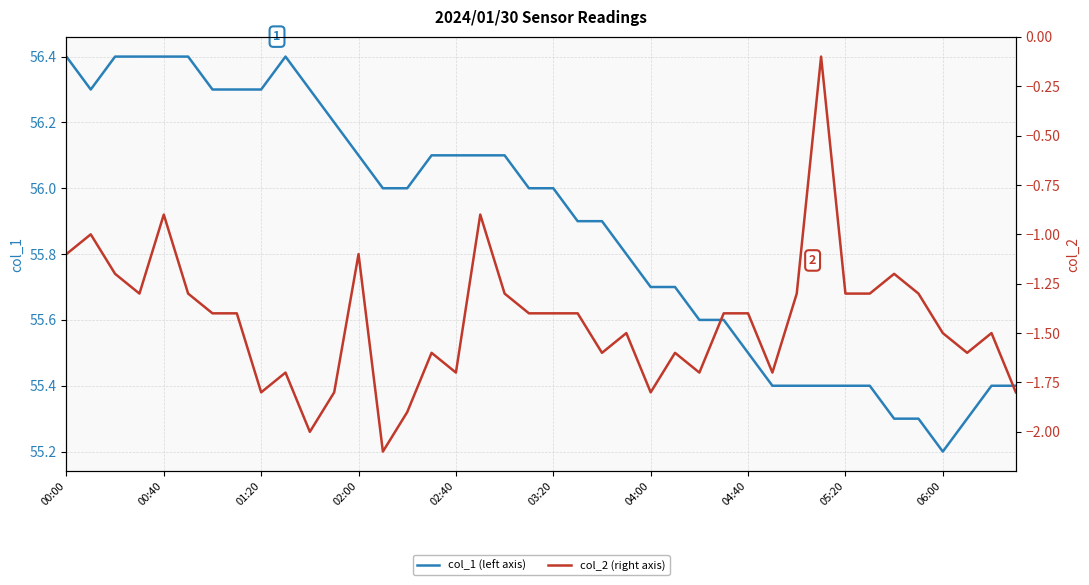

Which series has the largest total across all categories?

col_1 (left axis)